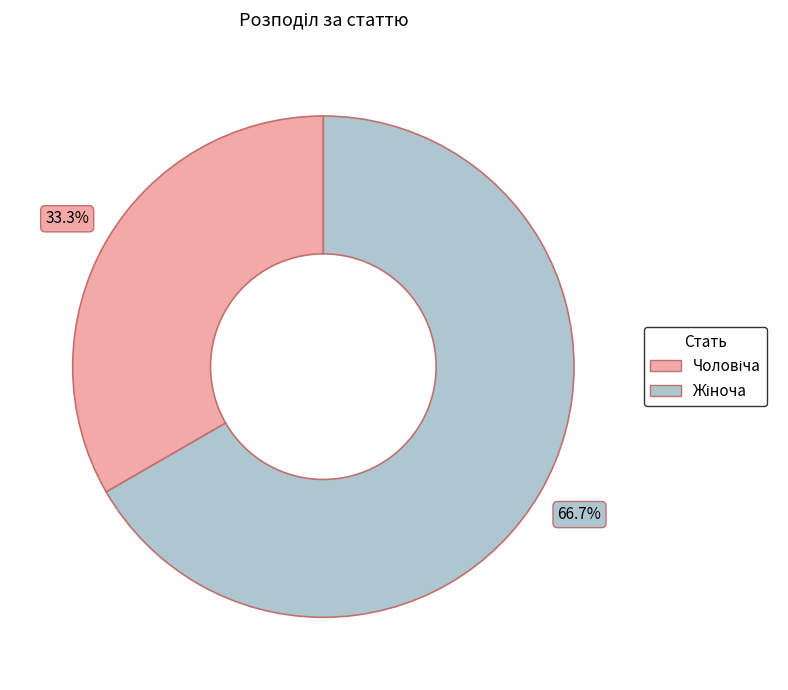

Does any single category account for the majority?

Yes